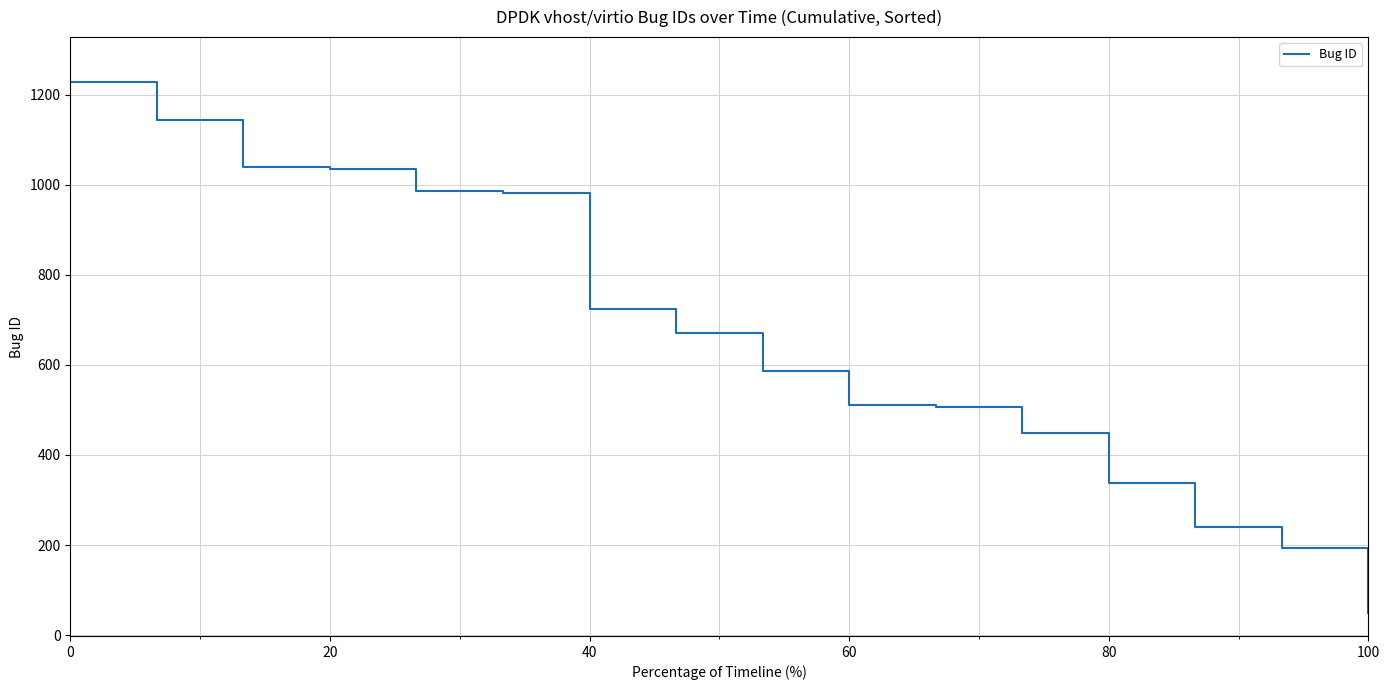

Count the number of categories in the chart.

16